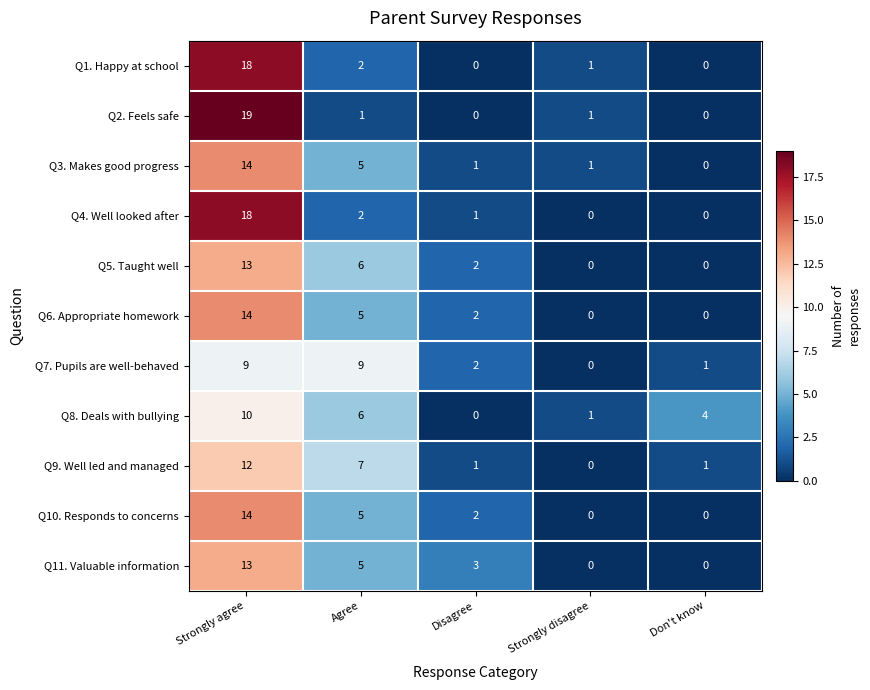

True or false: Q2. Feels safe has a value of 1 at Agree.

True